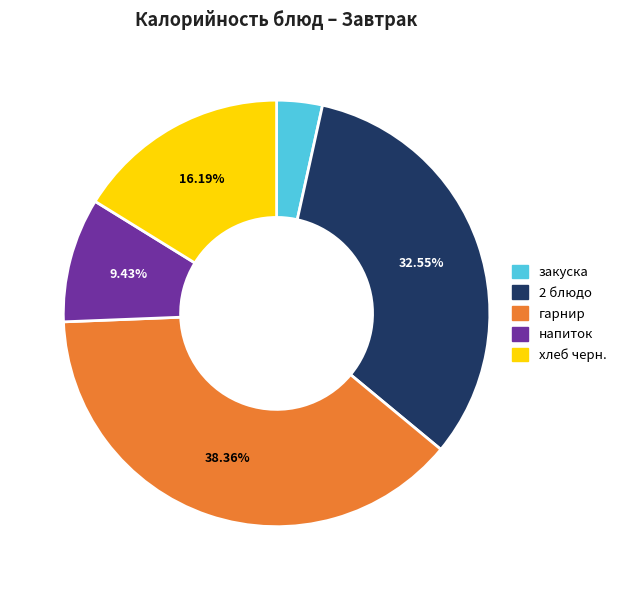

Is there any slice that represents more than half of the pie?

No